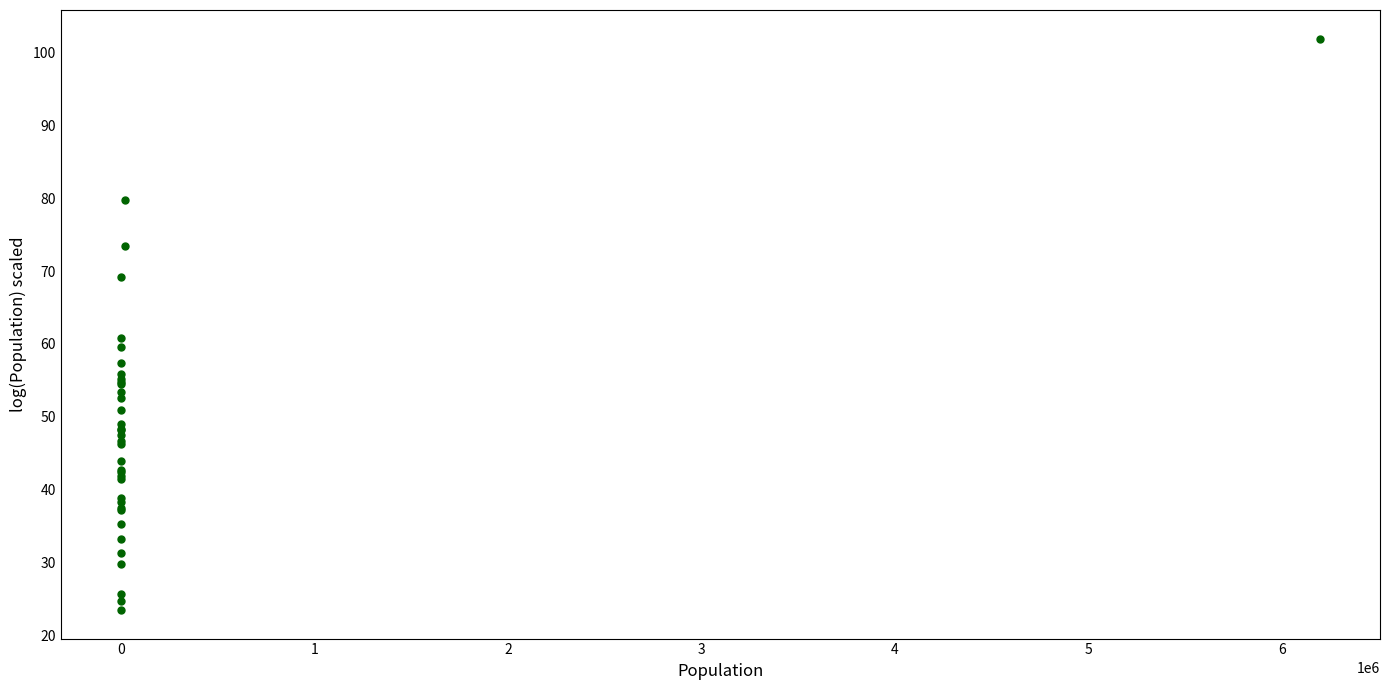

What Y value in the scatter plot is closest to 62?

60.9